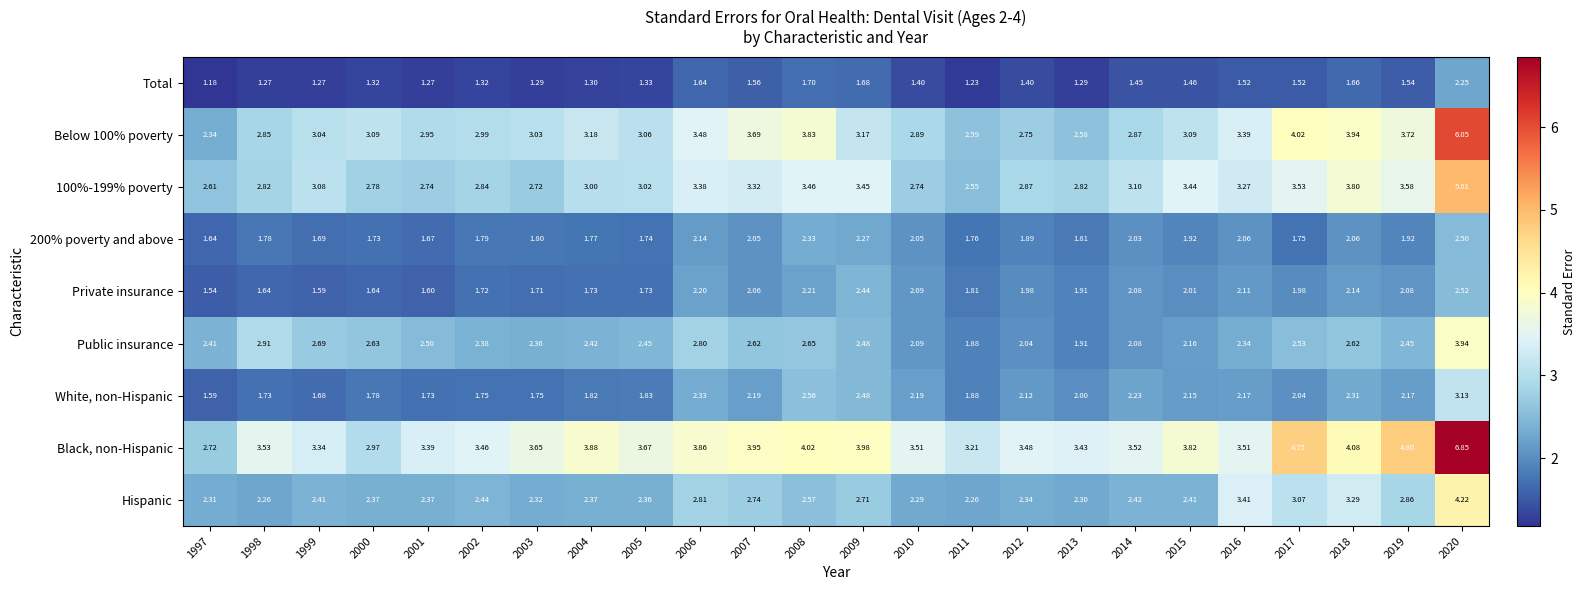

Which series has the largest range (max minus min)?

Black, non-Hispanic